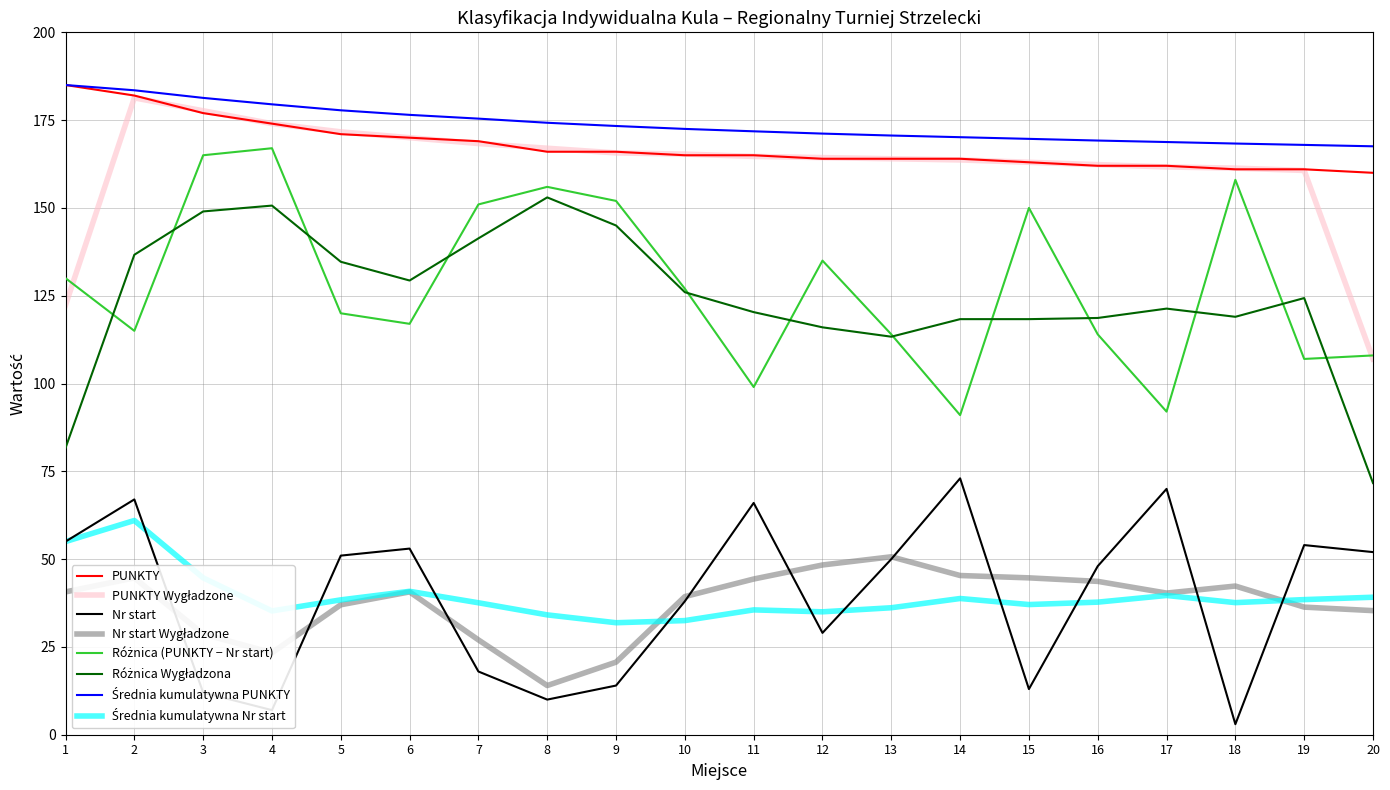

What is the difference between the highest and lowest values at 3?

169.3